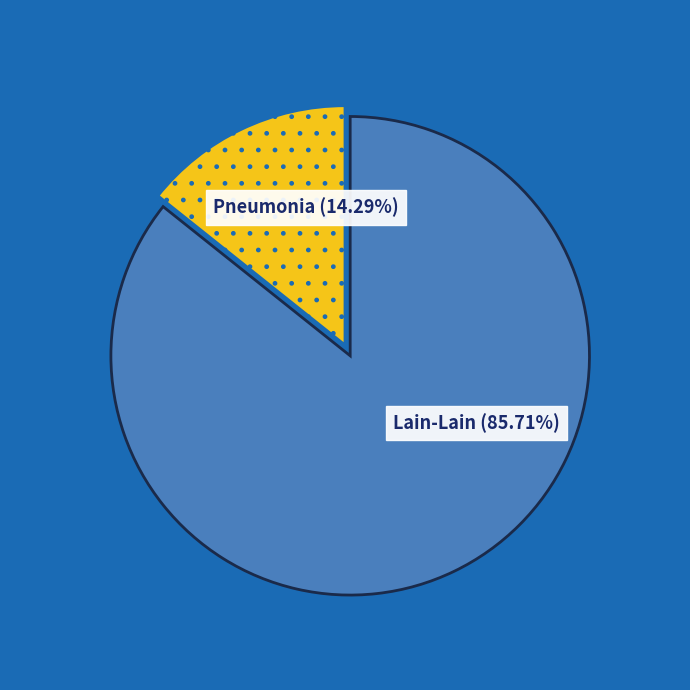

Is there a majority slice in this chart?

Yes